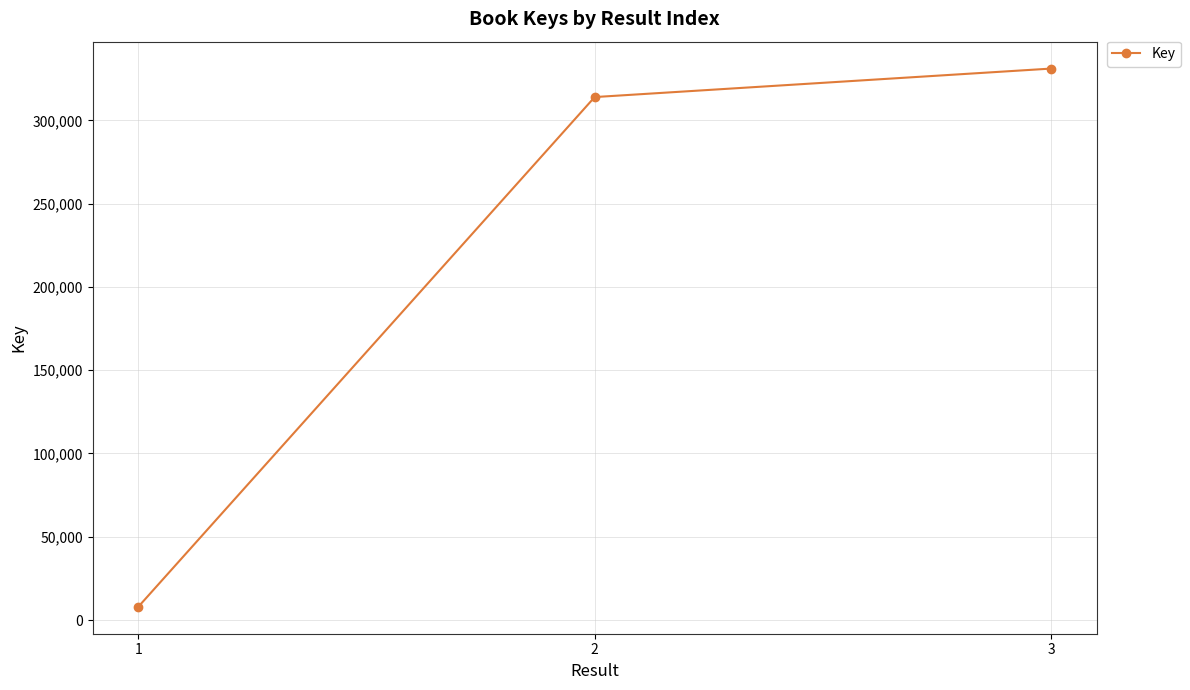

The chart shows a value of 412527 at 2. True or false?

False